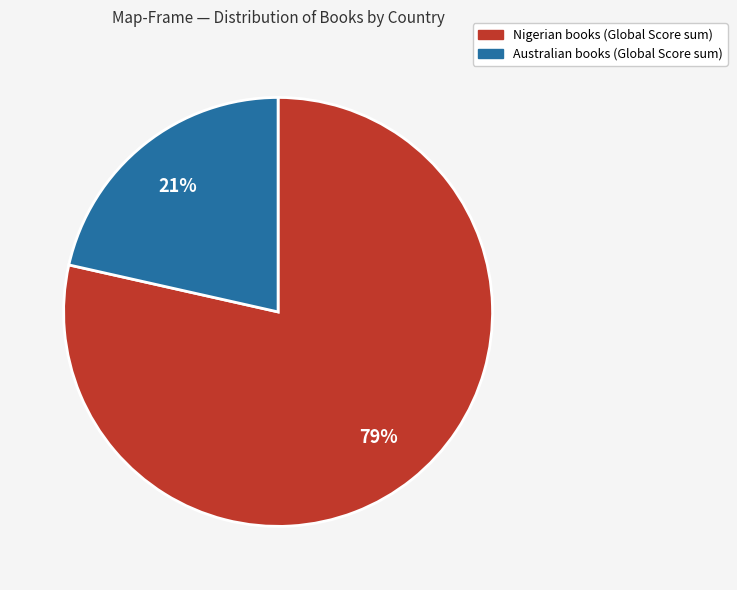

True or false: Australian accounts for 11% of the total.

False